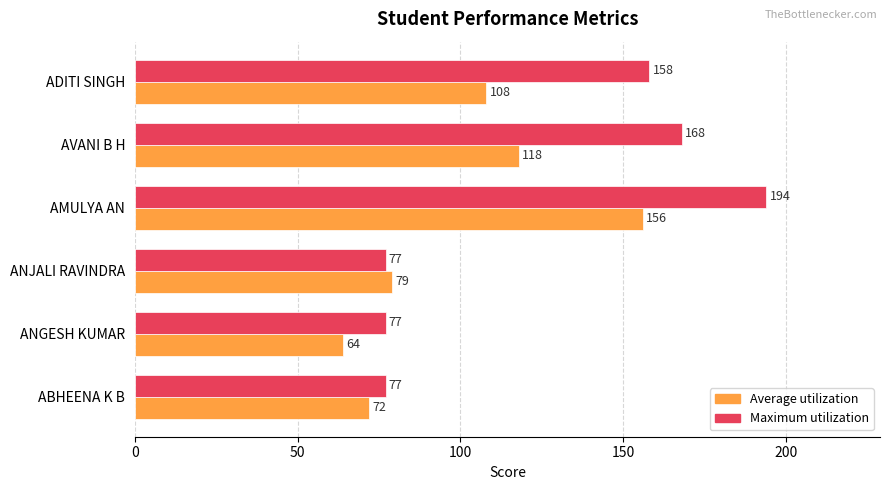

What is the average value of the Maximum utilization series?

125